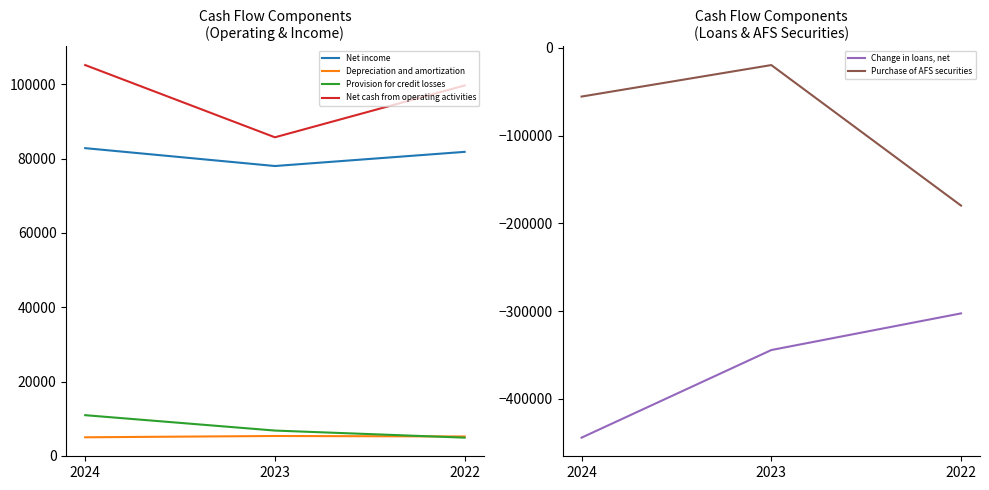

Between 2022 and 2024, which is larger?

2024